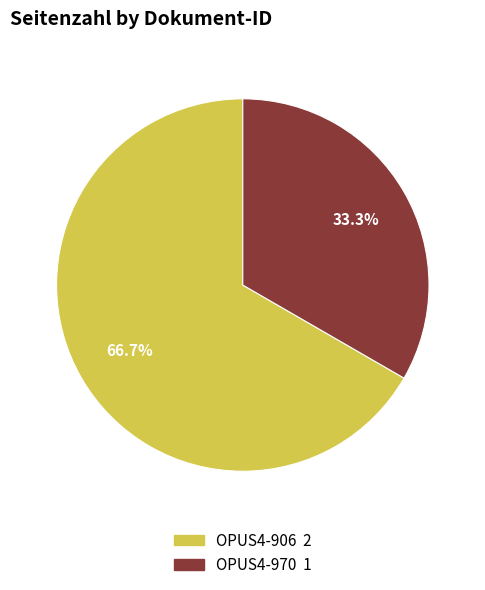

To the nearest percent, what percentage of the pie is OPUS4-906?

67%